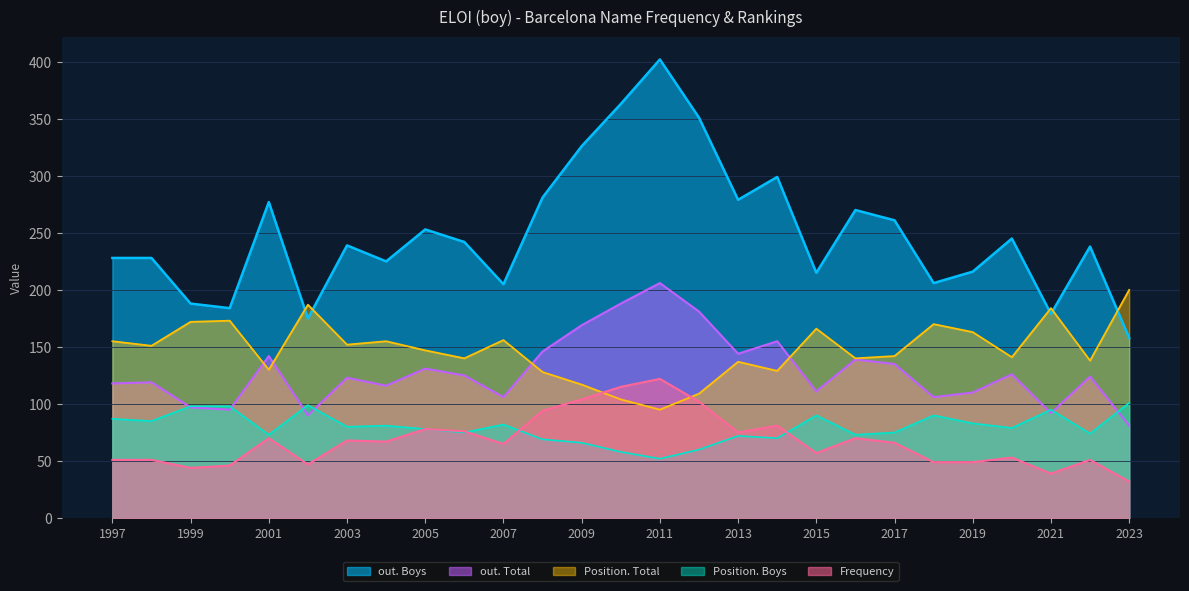

Where do Position. Total and out. Boys first cross each other?

2001 and 2002